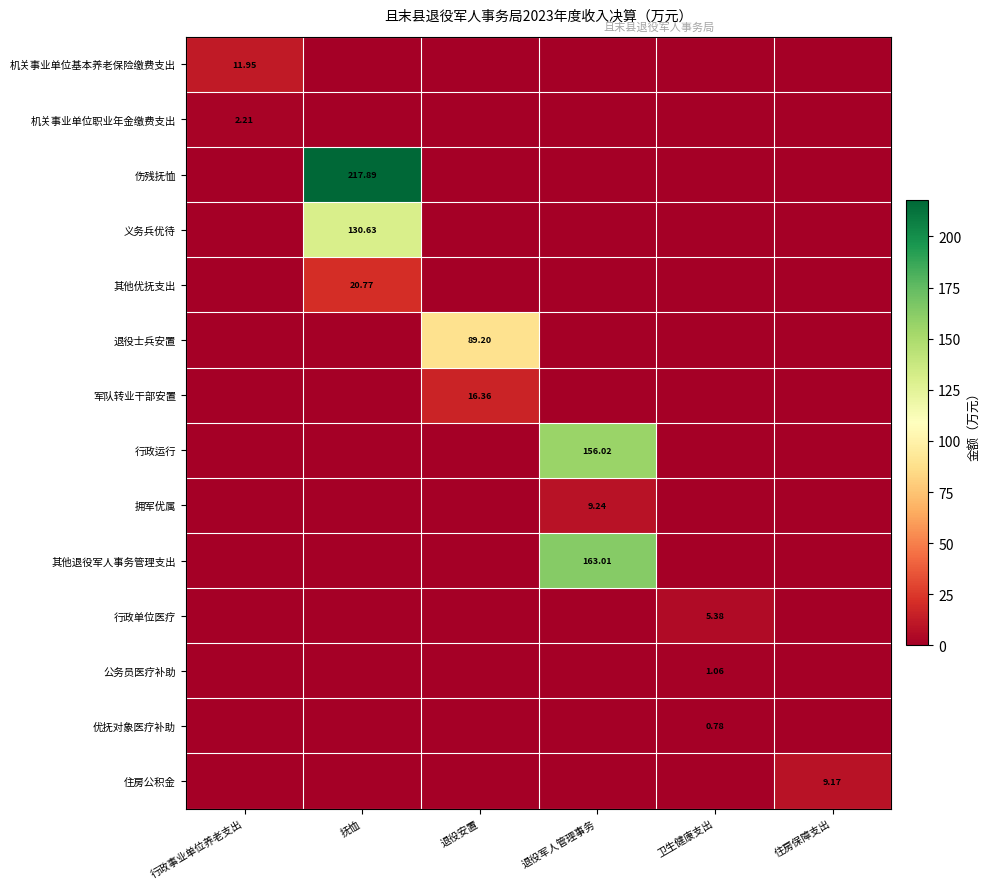

Rank the categories by 军队转业干部安置 value from lowest to highest.

行政事业单位养老支出, 抚恤, 退役军人管理事务, 卫生健康支出, 住房保障支出, 退役安置